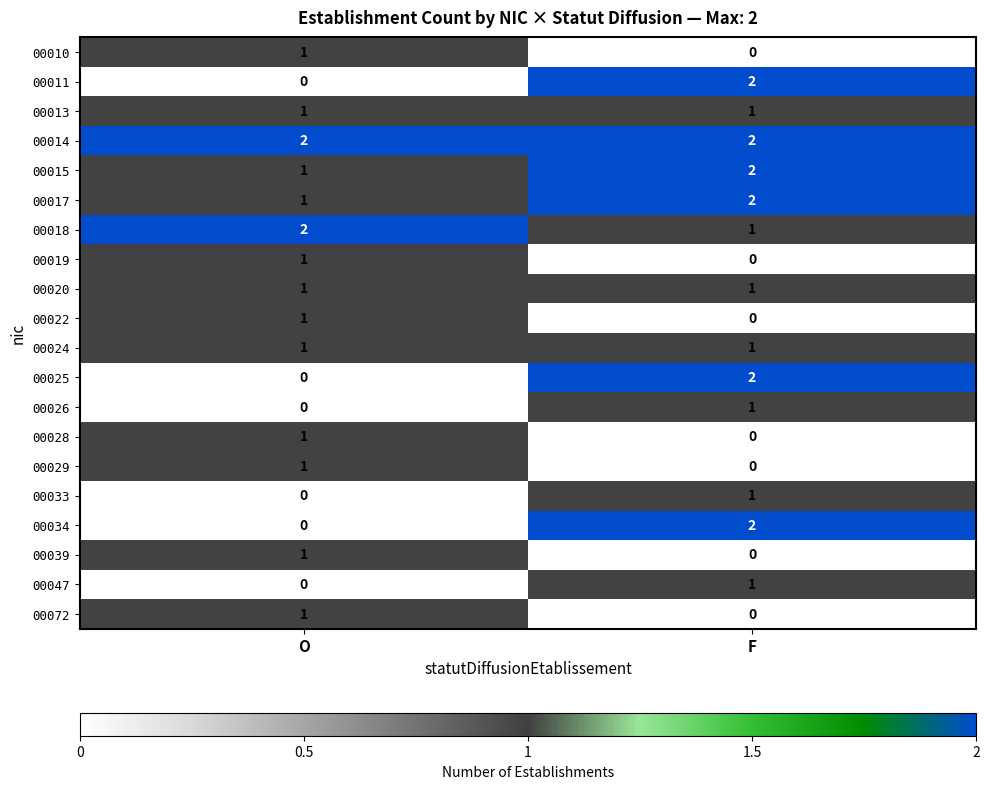

Where is 00011 nearest to the value 1?

O